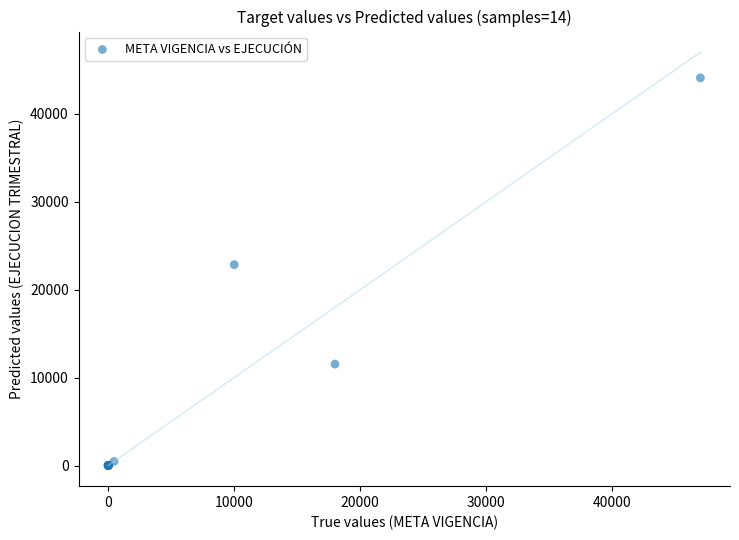

What Y value in the scatter plot is closest to 22044?

22842